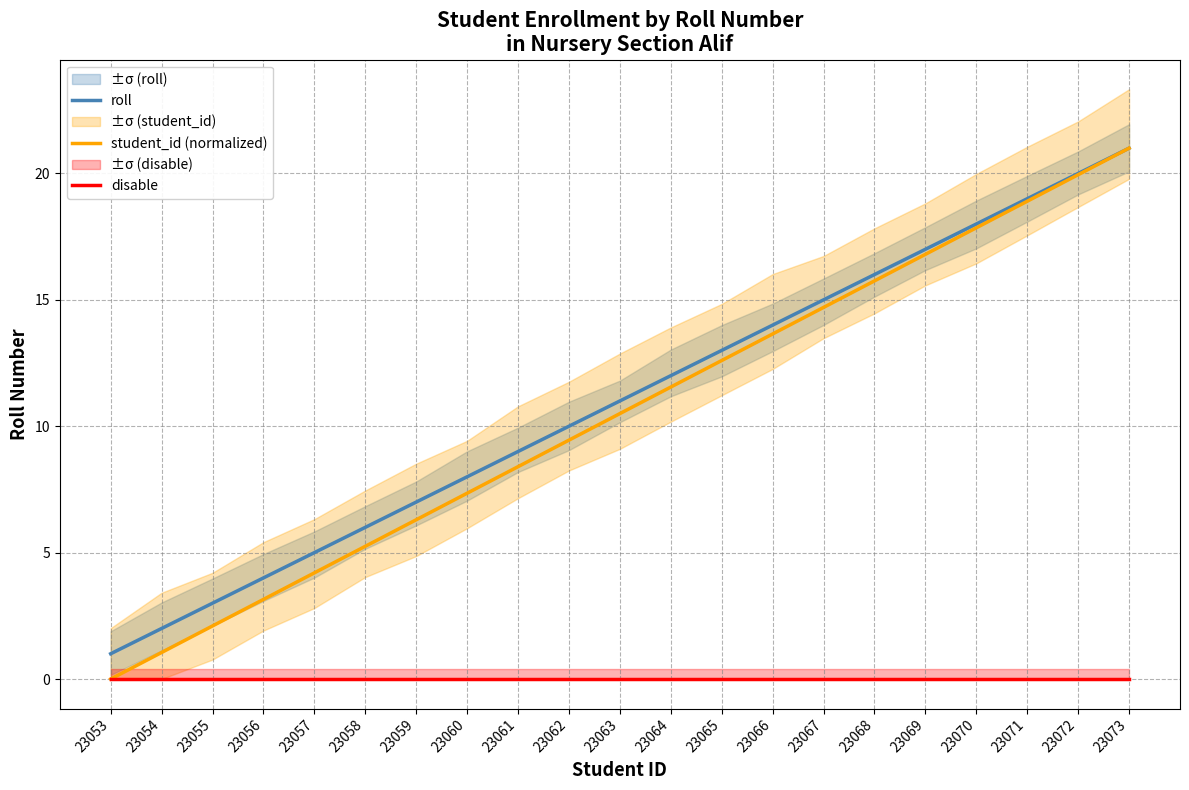

What is the greatest value displayed?

21.0